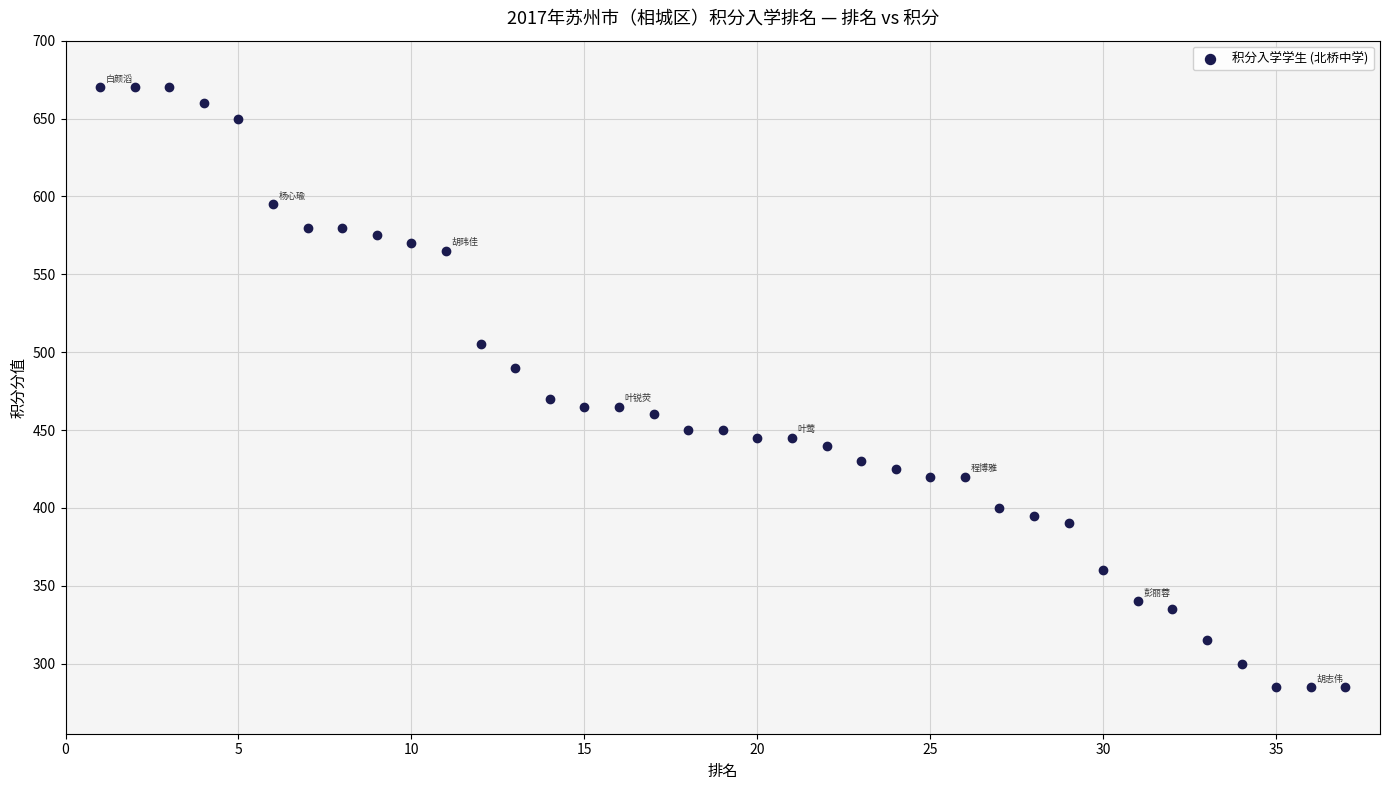

What is the range of X values (max minus min)?

36